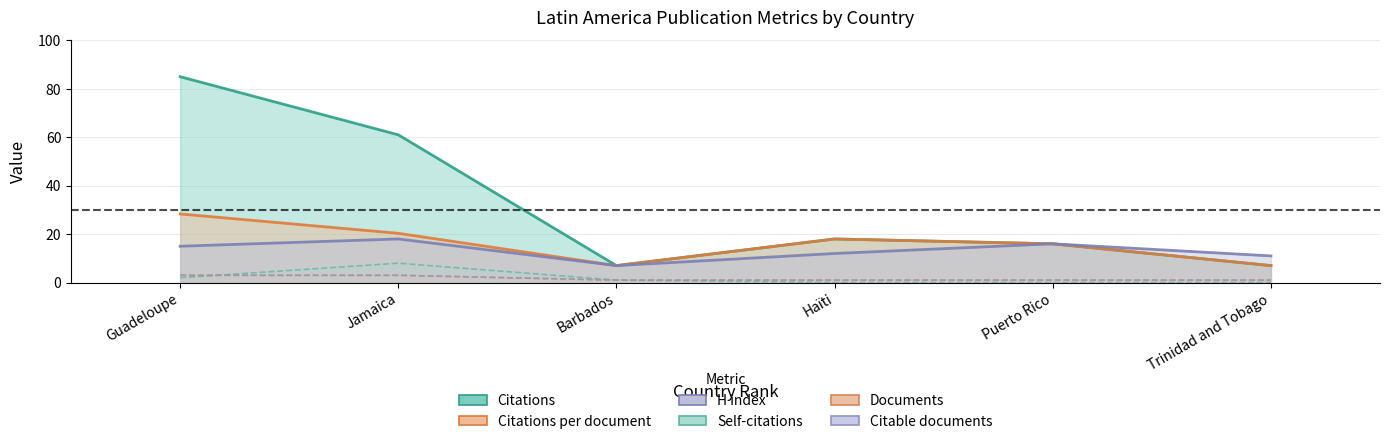

Count the number of data series in this chart.

6